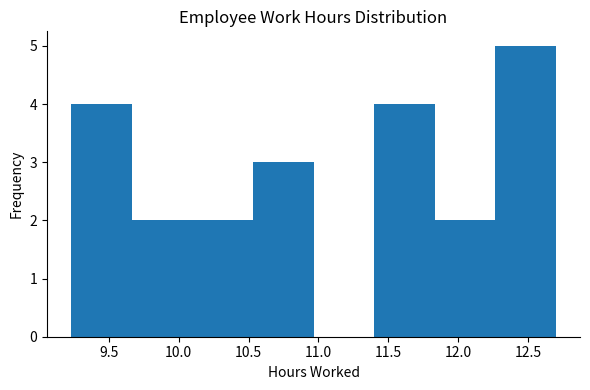

Reading left to right, list every bar in this chart as the range it spans on the x-axis followed by its height. Neither the bar edges nor the heights are printed on the chart, so give them approximately, as read against the axes.

9.25 to 9.65: 4
9.65 to 10.10: 2
10.10 to 10.55: 2
10.55 to 10.95: 3
10.95 to 11.40: 0
11.40 to 11.85: 4
11.85 to 12.25: 2
12.25 to 12.70: 5